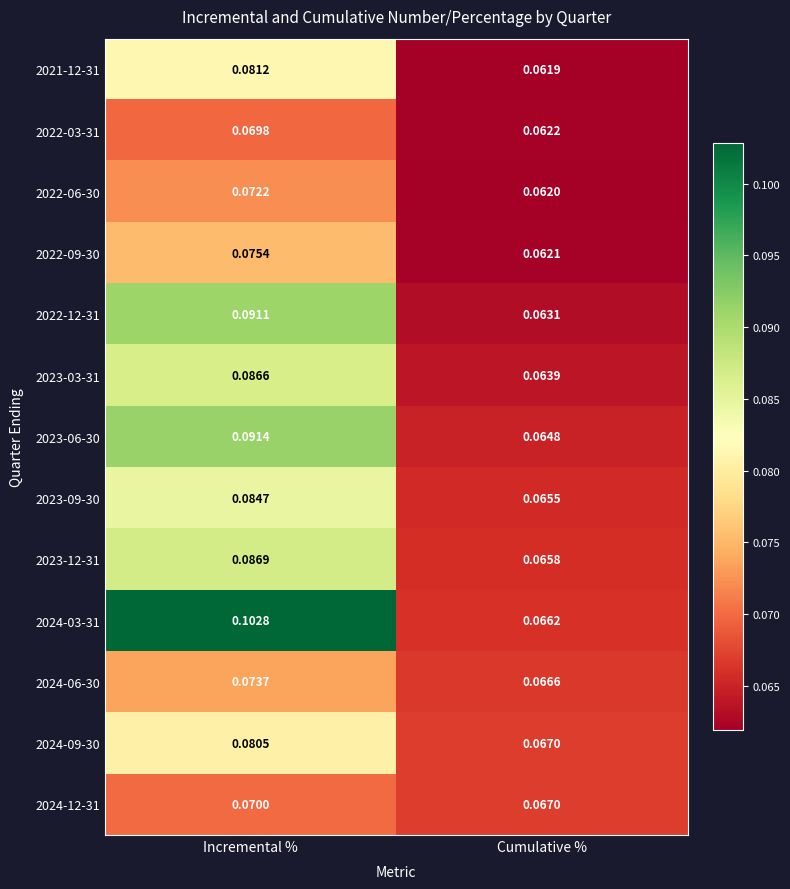

Count the number of categories in the chart.

2